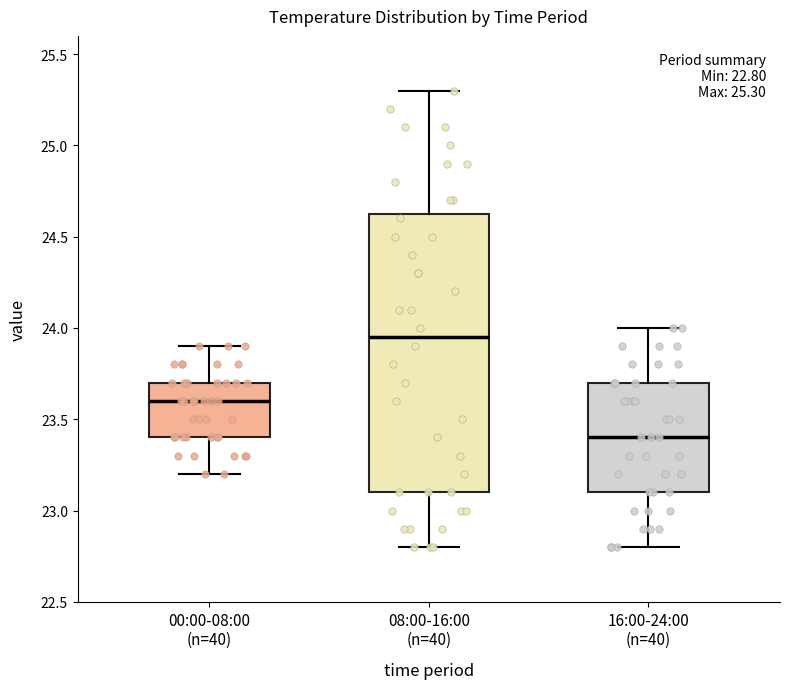

Which box's median line is the lowest?

16:00-24:00 (n=40)